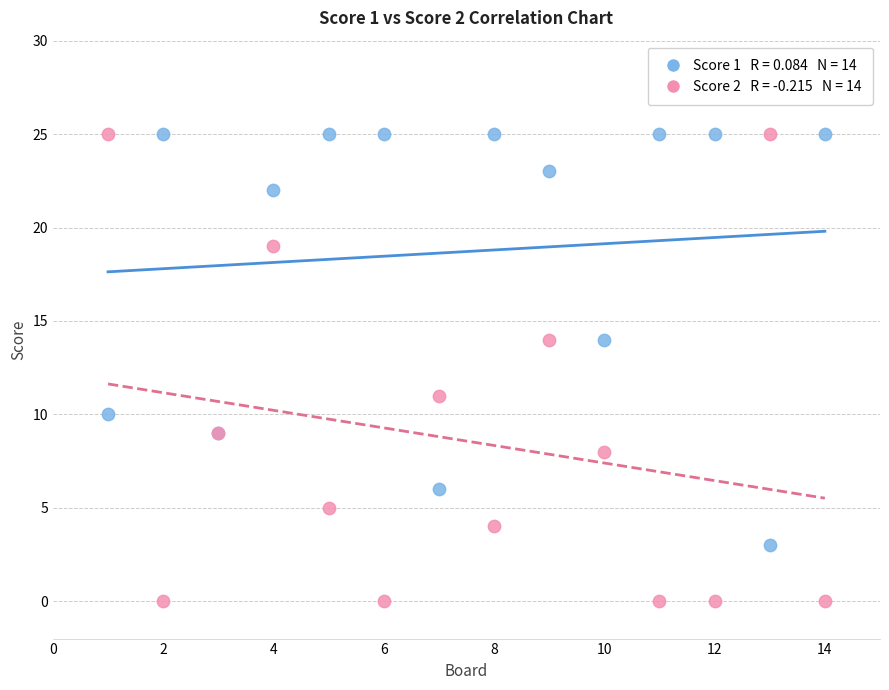

Across all series, what Y value is closest to 12?

11